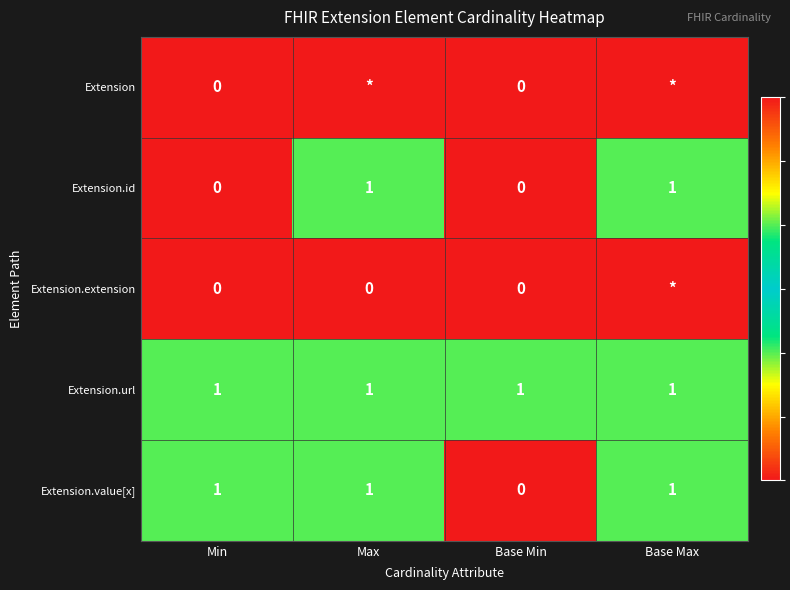

Is the value of Extension at Min greater than the value of Extension.id at Max?

No